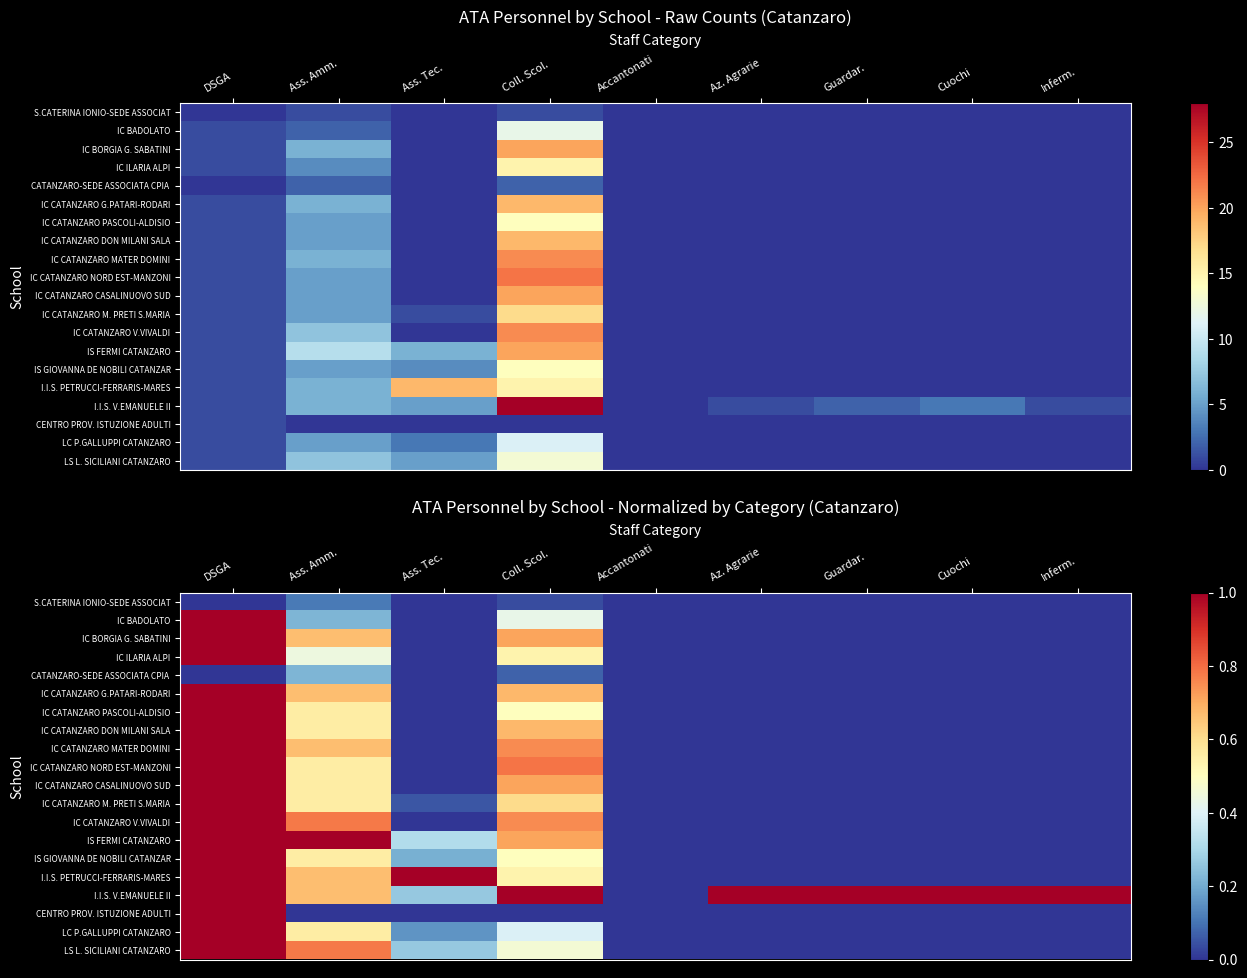

Is it true that IC CATANZARO CASALINUOVO SUD equals -0.5 at Inferm.?

False